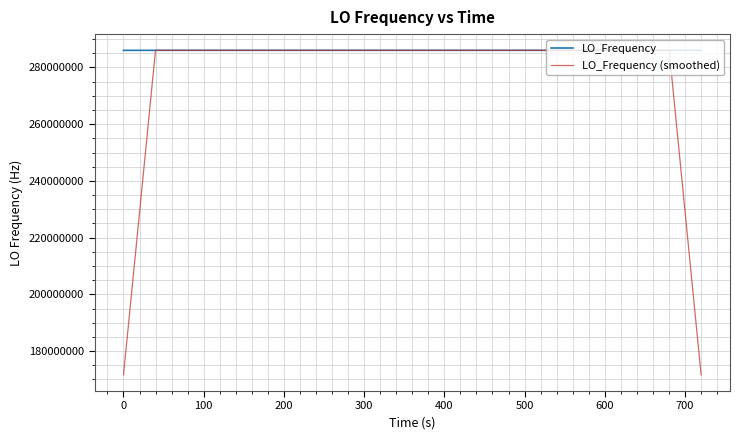

What is the highest value of the LO_Frequency series?

286047695.5